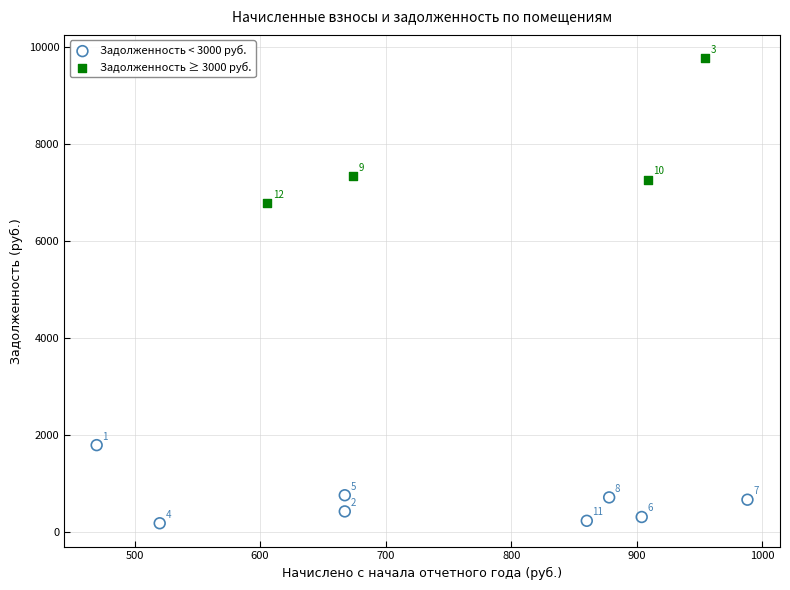

Which series reaches the maximum Y coordinate?

Задолженность ≥ 3000 руб.